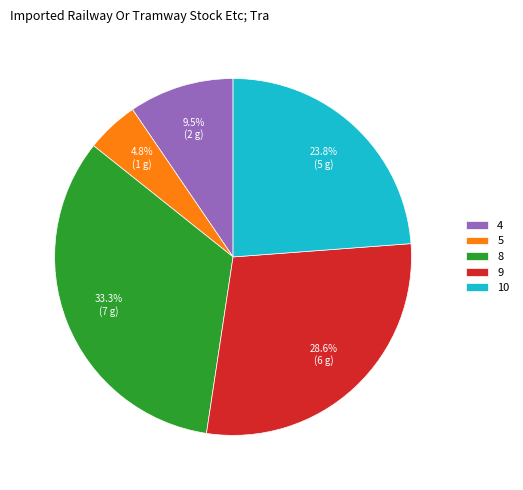

How many segments does this pie chart have?

5